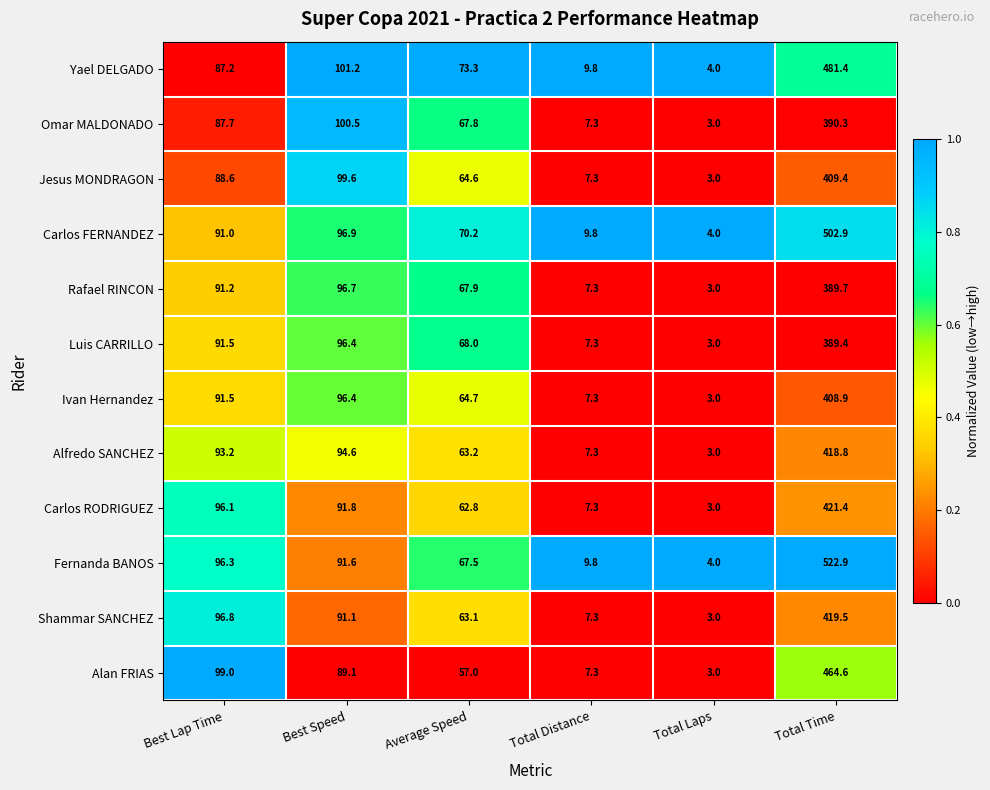

Which series changed the most between Best Speed and Total Distance?

Omar MALDONADO